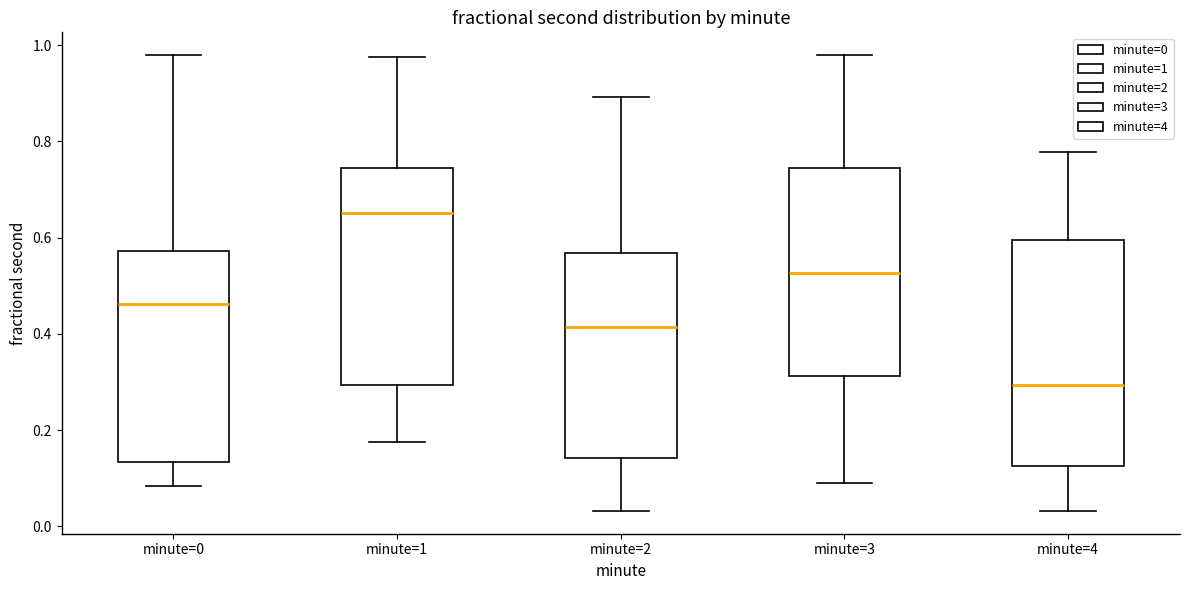

Reading left to right, transcribe this box plot: for each box, give where its median line is, the range the box spans, and where its two whiskers end, as read against the y-axis. The values are not printed on the chart, so give them approximately, as read against the axis.

minute=0: median 0.46, box 0.14 to 0.58, whiskers 0.08 to 0.98
minute=1: median 0.66, box 0.30 to 0.74, whiskers 0.18 to 0.98
minute=2: median 0.42, box 0.14 to 0.56, whiskers 0.04 to 0.90
minute=3: median 0.52, box 0.32 to 0.74, whiskers 0.08 to 0.98
minute=4: median 0.30, box 0.12 to 0.60, whiskers 0.04 to 0.78